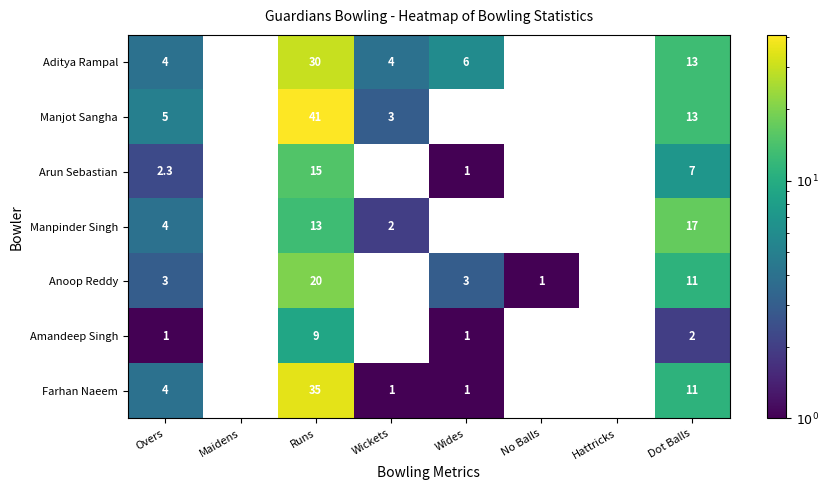

What is the difference between the maximum and minimum values in the Manjot Sangha series?

41.0